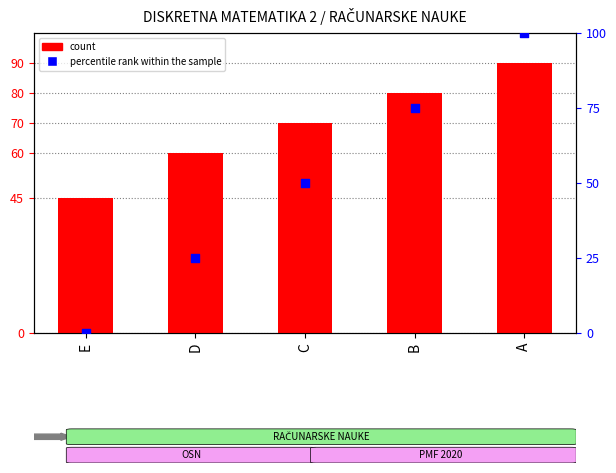

What is the total value across all series at B?

155